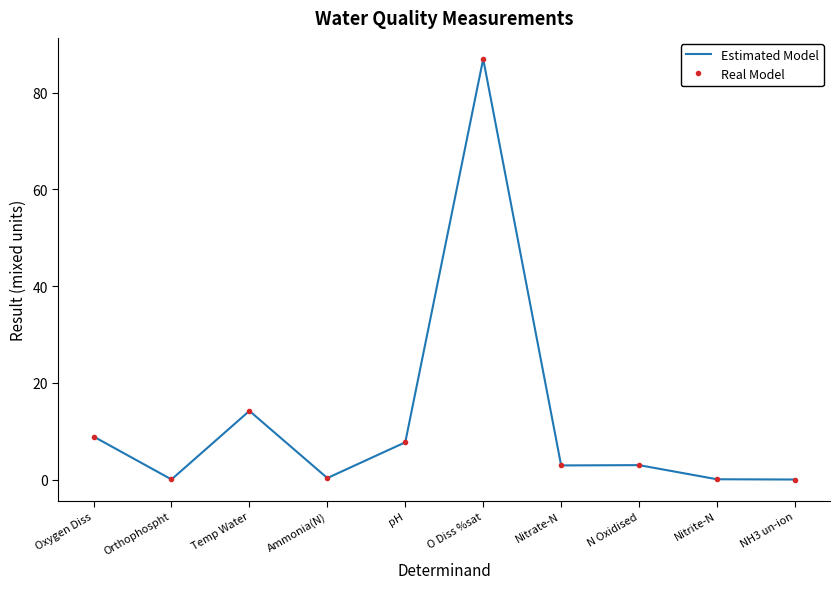

Rank the series by their maximum value, from lowest to highest.

Estimated Model, Real Model